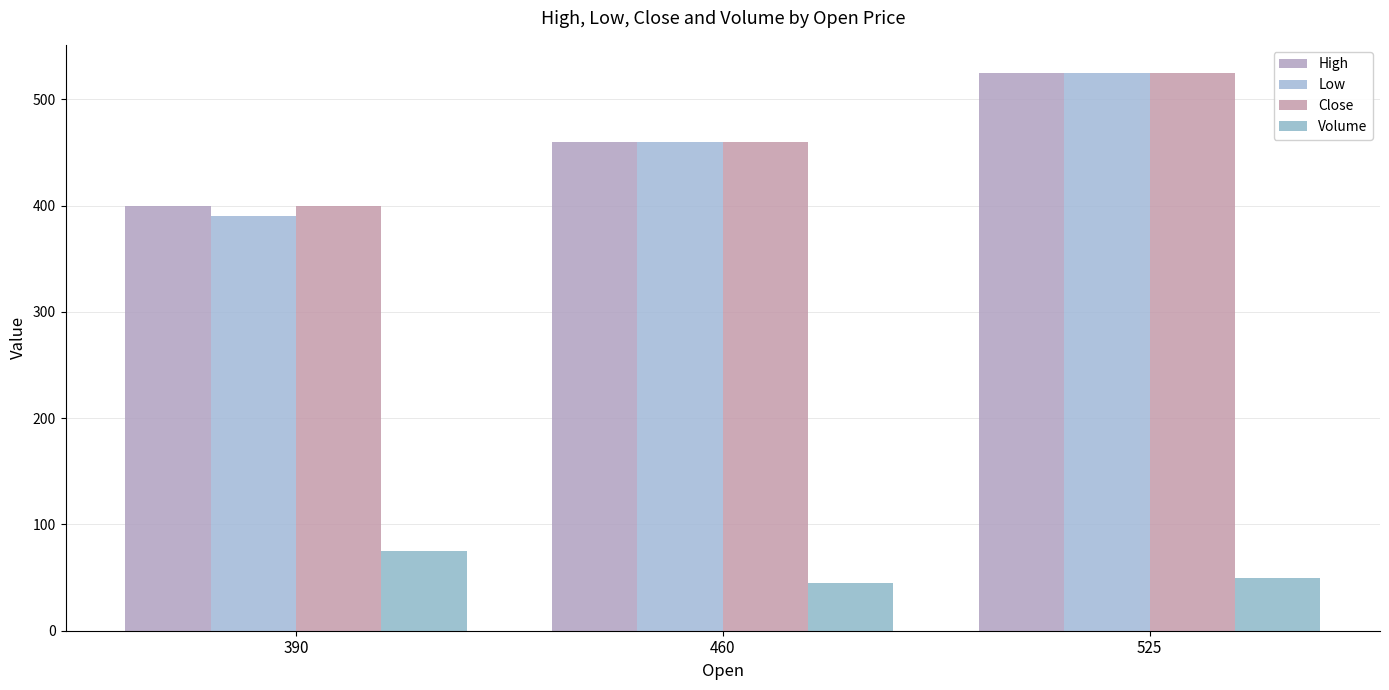

Does the chart contain any negative values?

No